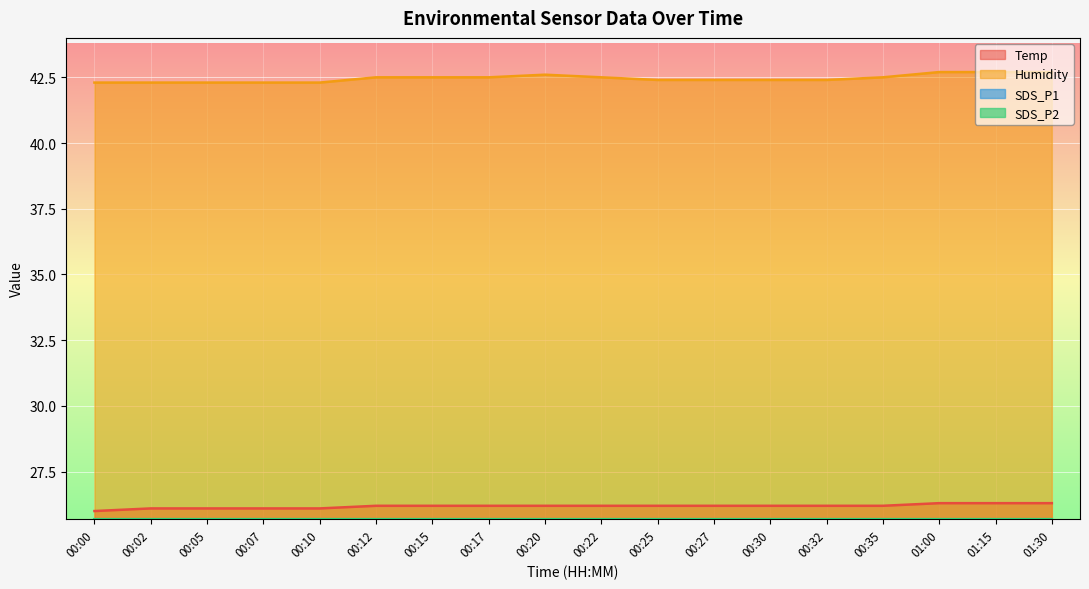

Reading left to right, extract all data points from this chart.

Temp: 26.0	26.1	26.1	26.1	26.1	26.2	26.2	26.2	26.2	26.2	26.2	26.2	26.2	26.2	26.2	26.3	26.3	26.3
Humidity: 42.3	42.3	42.3	42.3	42.3	42.5	42.5	42.5	42.6	42.5	42.4	42.4	42.4	42.4	42.5	42.7	42.7	42.7